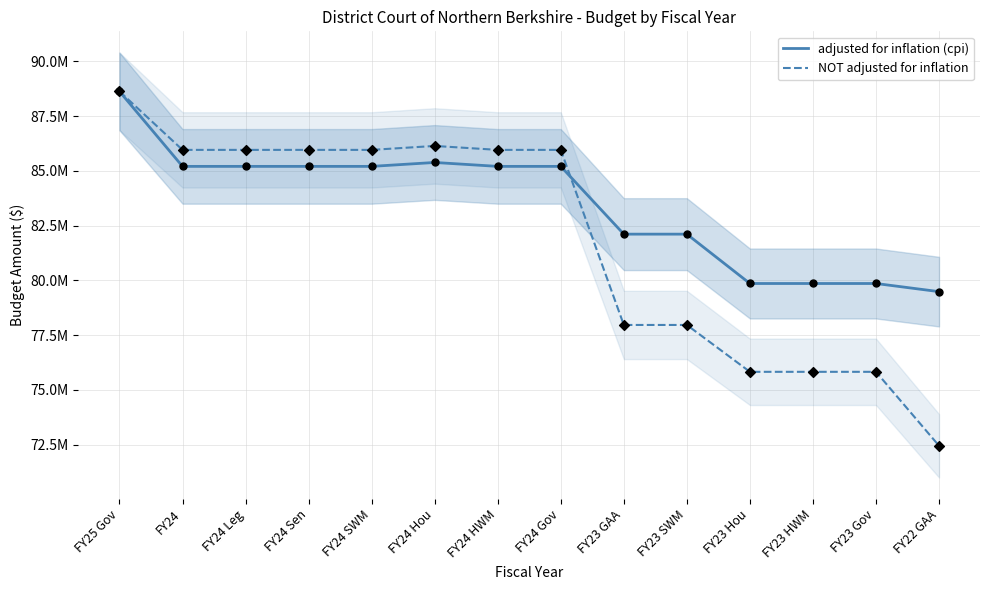

Which series has the largest Y range (max minus min)?

NOT adjusted for inflation